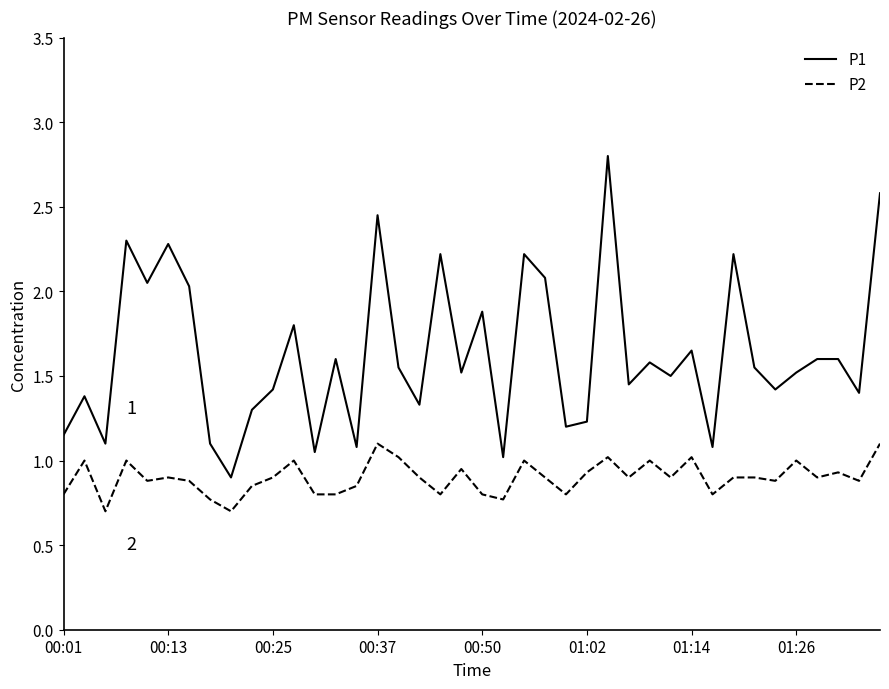

Which series has the widest spread of values?

P1